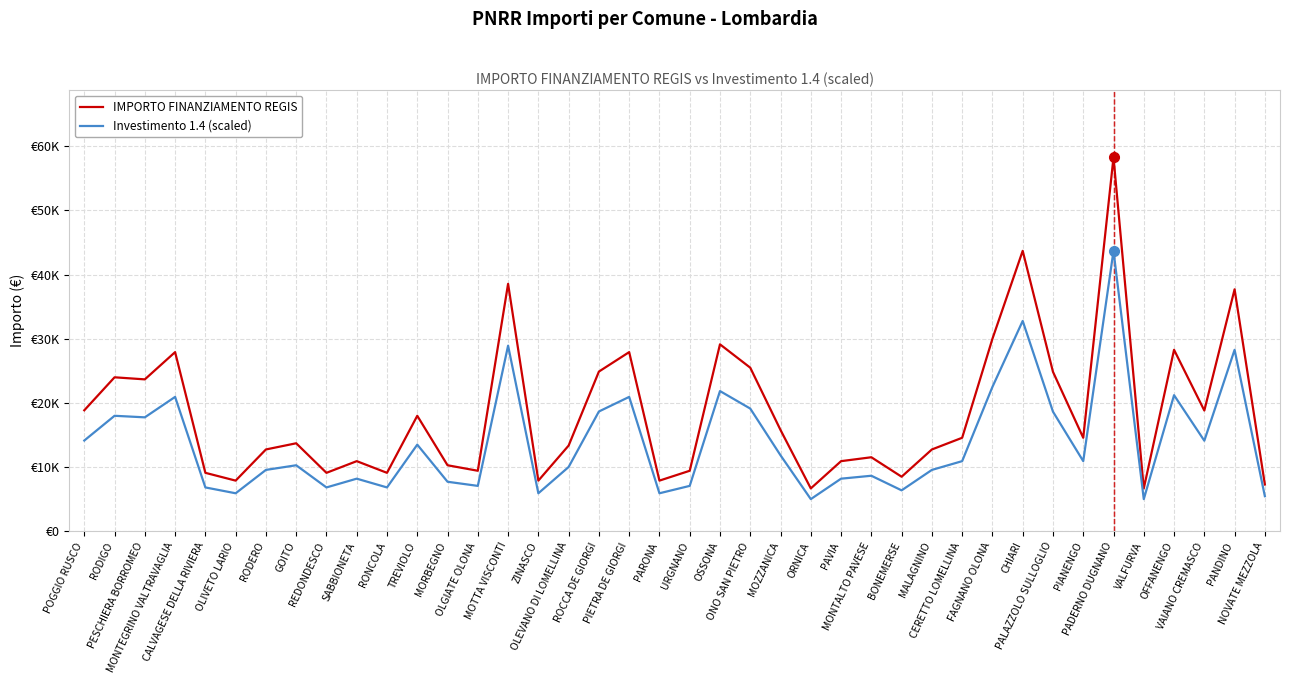

Does the chart display data point markers on the line(s)?

No